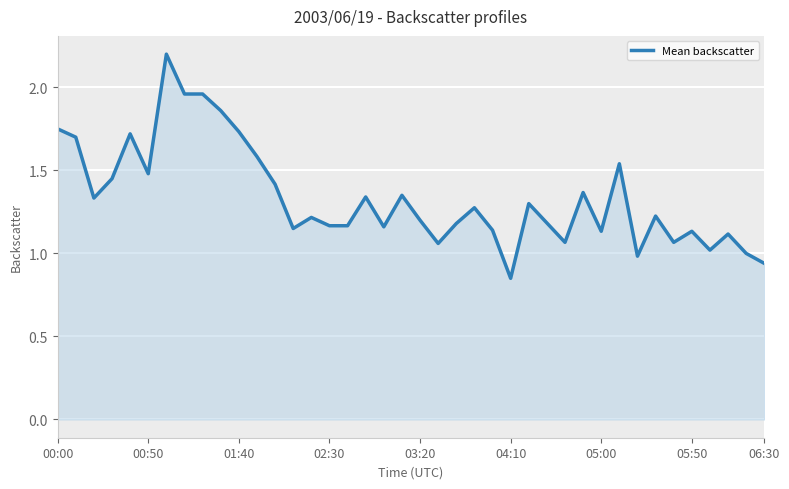

What is the maximum value shown in the chart?

2.2